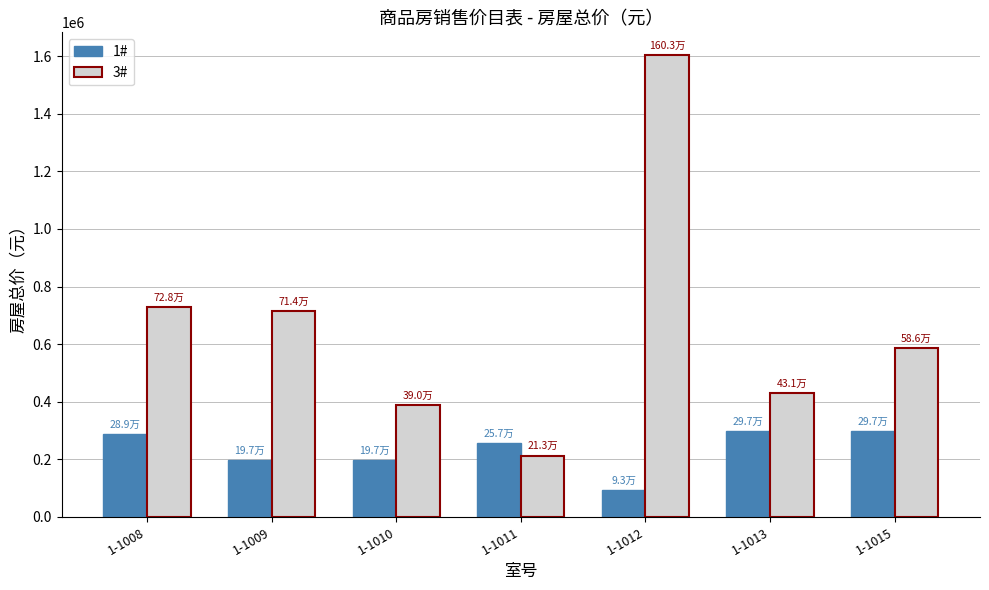

How many distinct data groups are displayed?

2